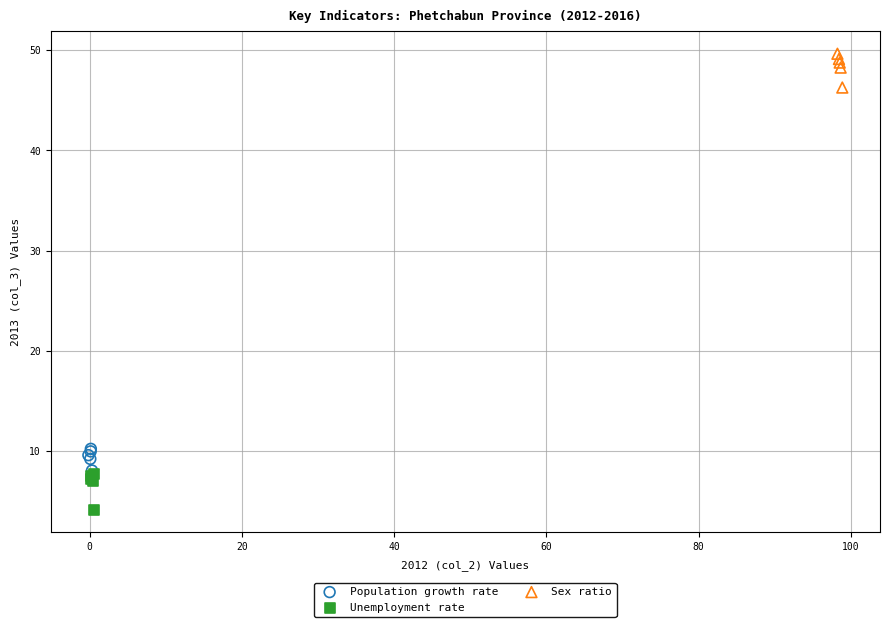

Which series reaches the minimum Y coordinate?

Unemployment rate